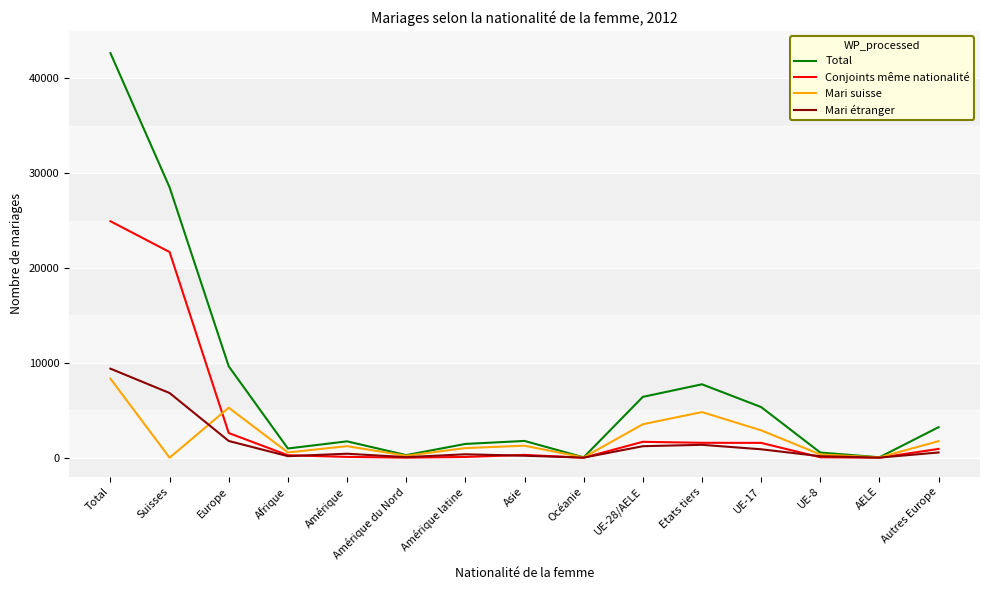

What is the greatest value displayed?

42654